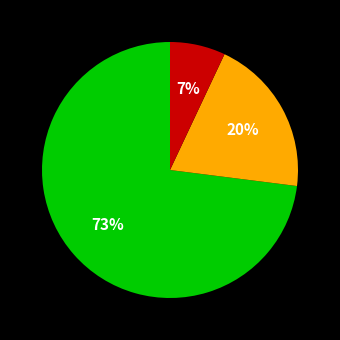

How many slices are in this pie chart?

3